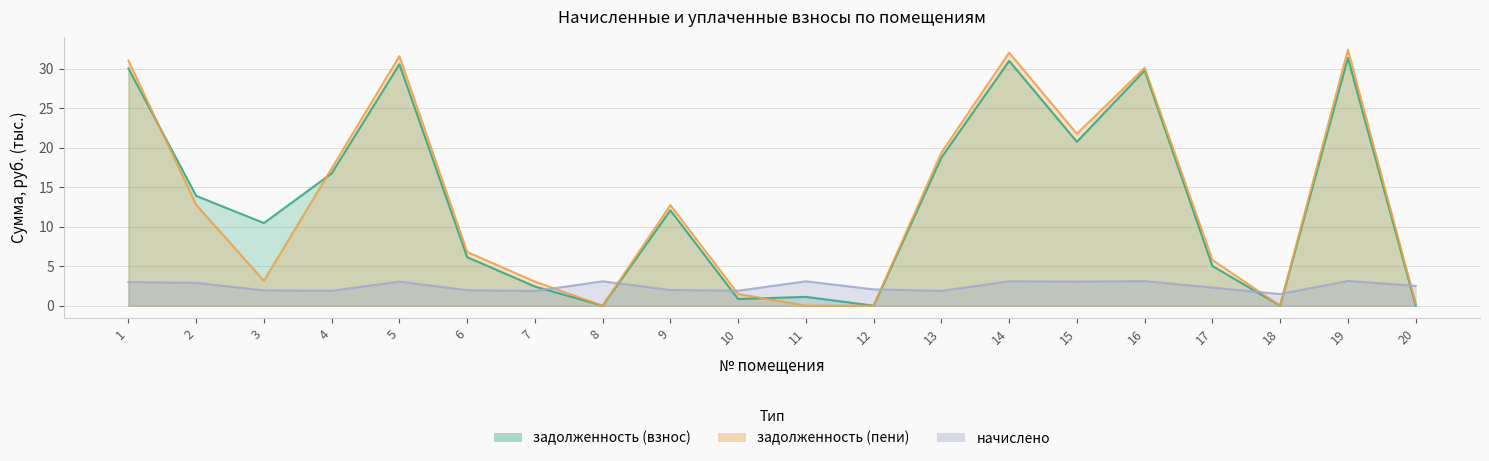

Is the value of начислено at 15 greater than the value of задолженность (пени) at 20?

Yes